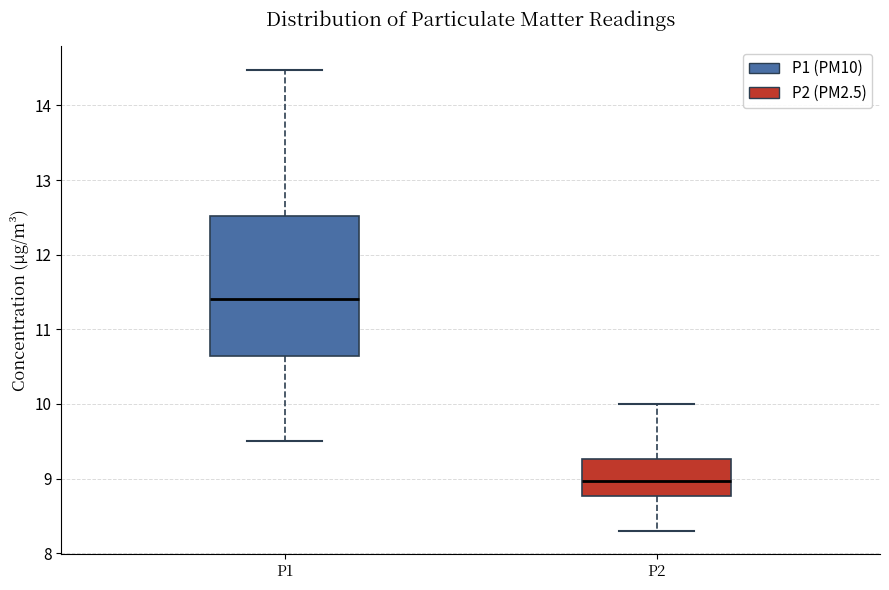

Which box has the highest median line?

P1